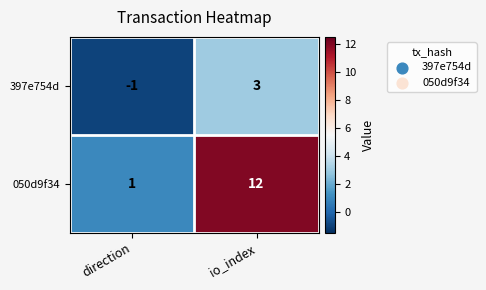

True or false: 050d9f34 has a value of 2 at direction.

False